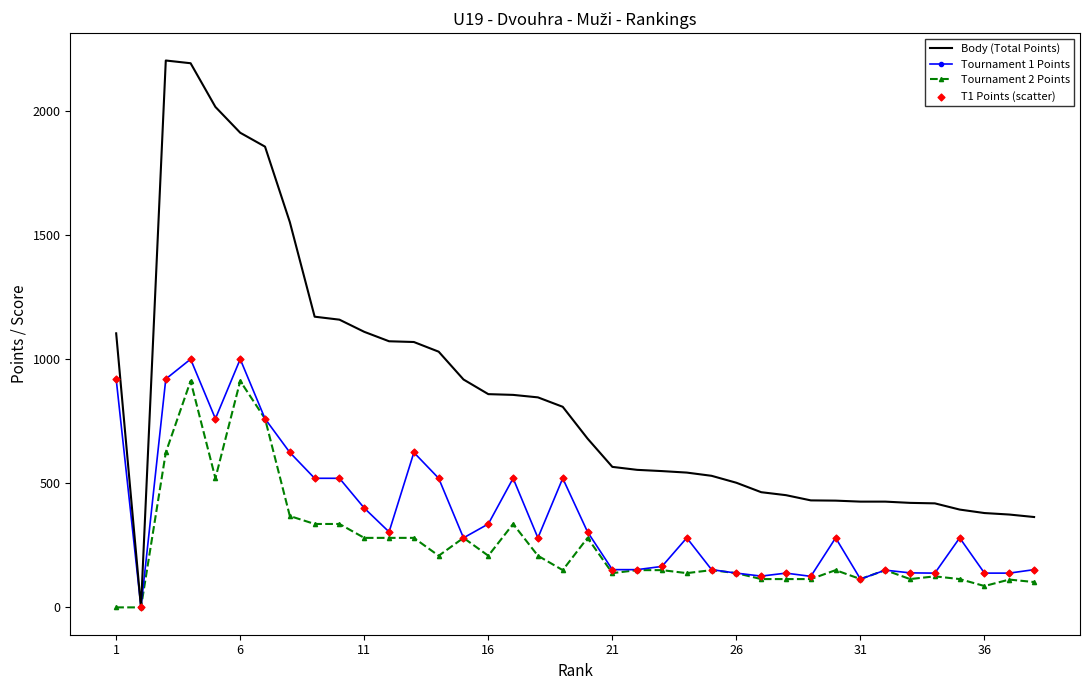

Which series has the largest total across all categories?

Body (Total Points)